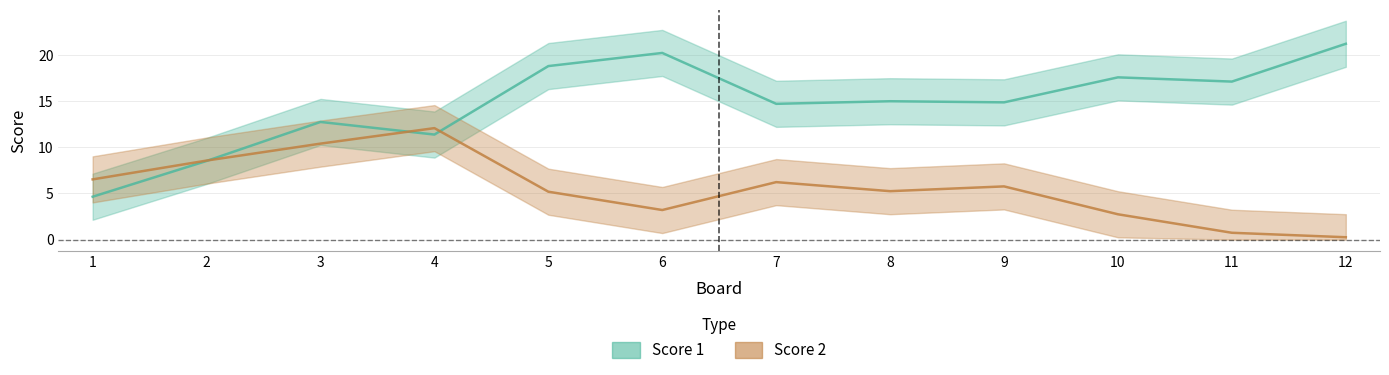

What are all the series names shown in the legend?

Score 1, Score 2